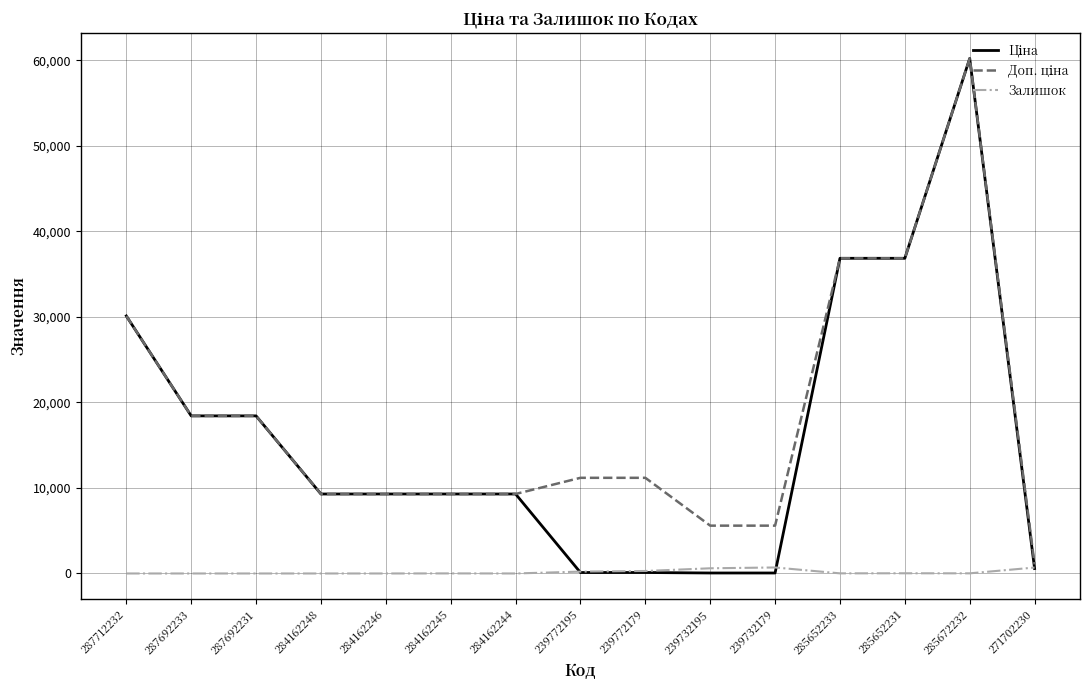

What is the total value across all series at 287712232?

60205.6